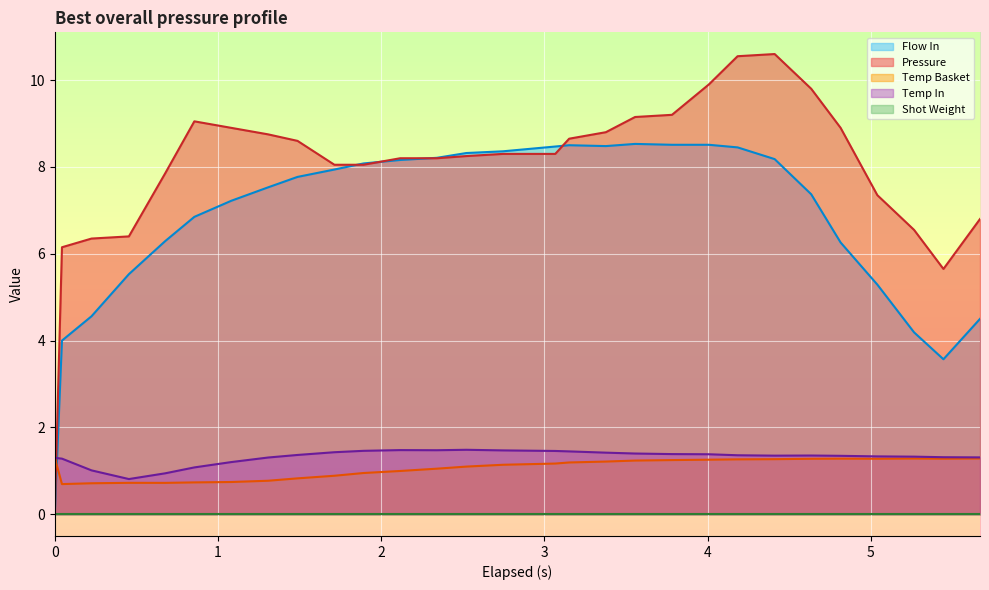

How many lines are shown in the chart?

5